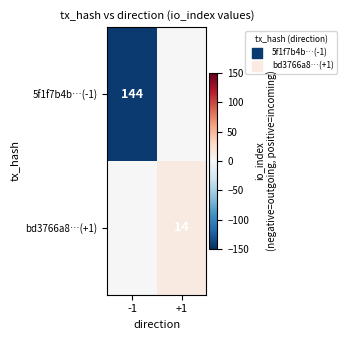

Is it true that bd3766a8…(+1) equals 9 at +1?

False